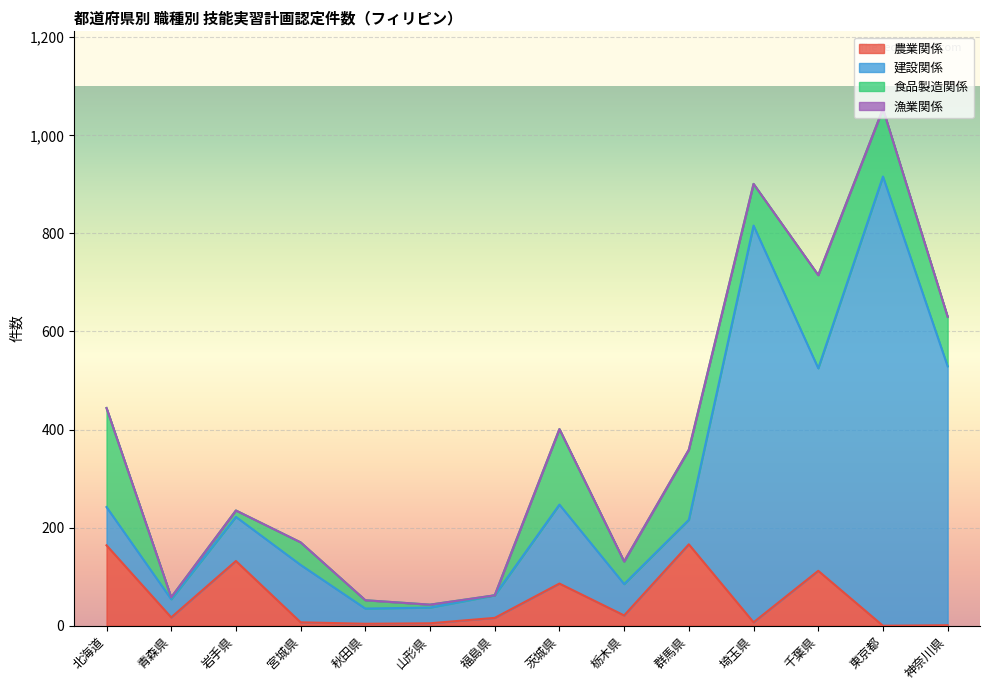

What is the label of the 9th point from the left?

栃木県